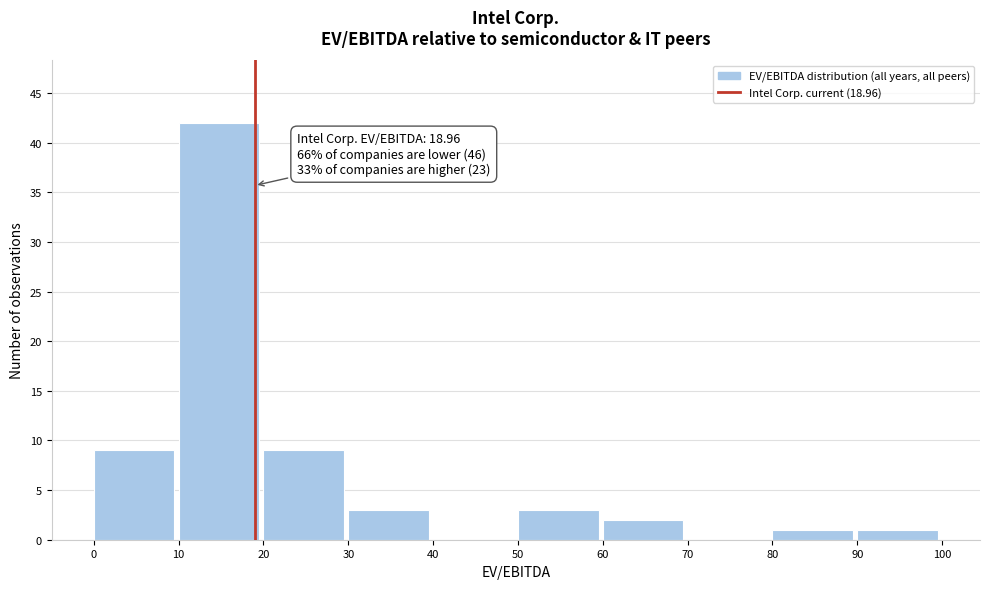

Over which range of the x-axis is the bar tallest?

10 to 20